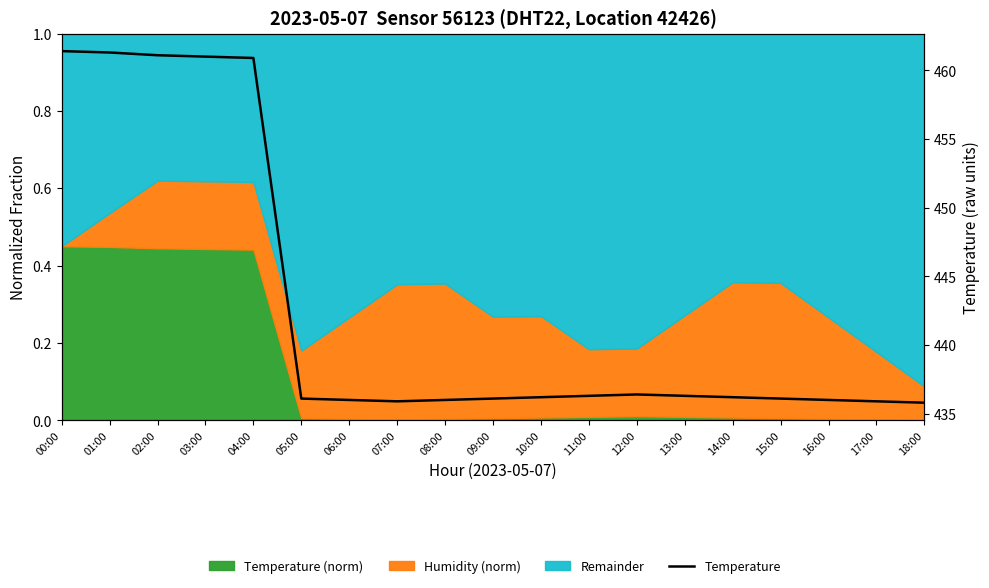

Reading right to left, transcribe all the data shown in this chart.

435.8	435.9	436.0	436.1	436.2	436.3	436.4	436.3	436.2	436.1	436.0	435.9	436.0	436.1	460.9	461.0	461.1	461.3	461.4